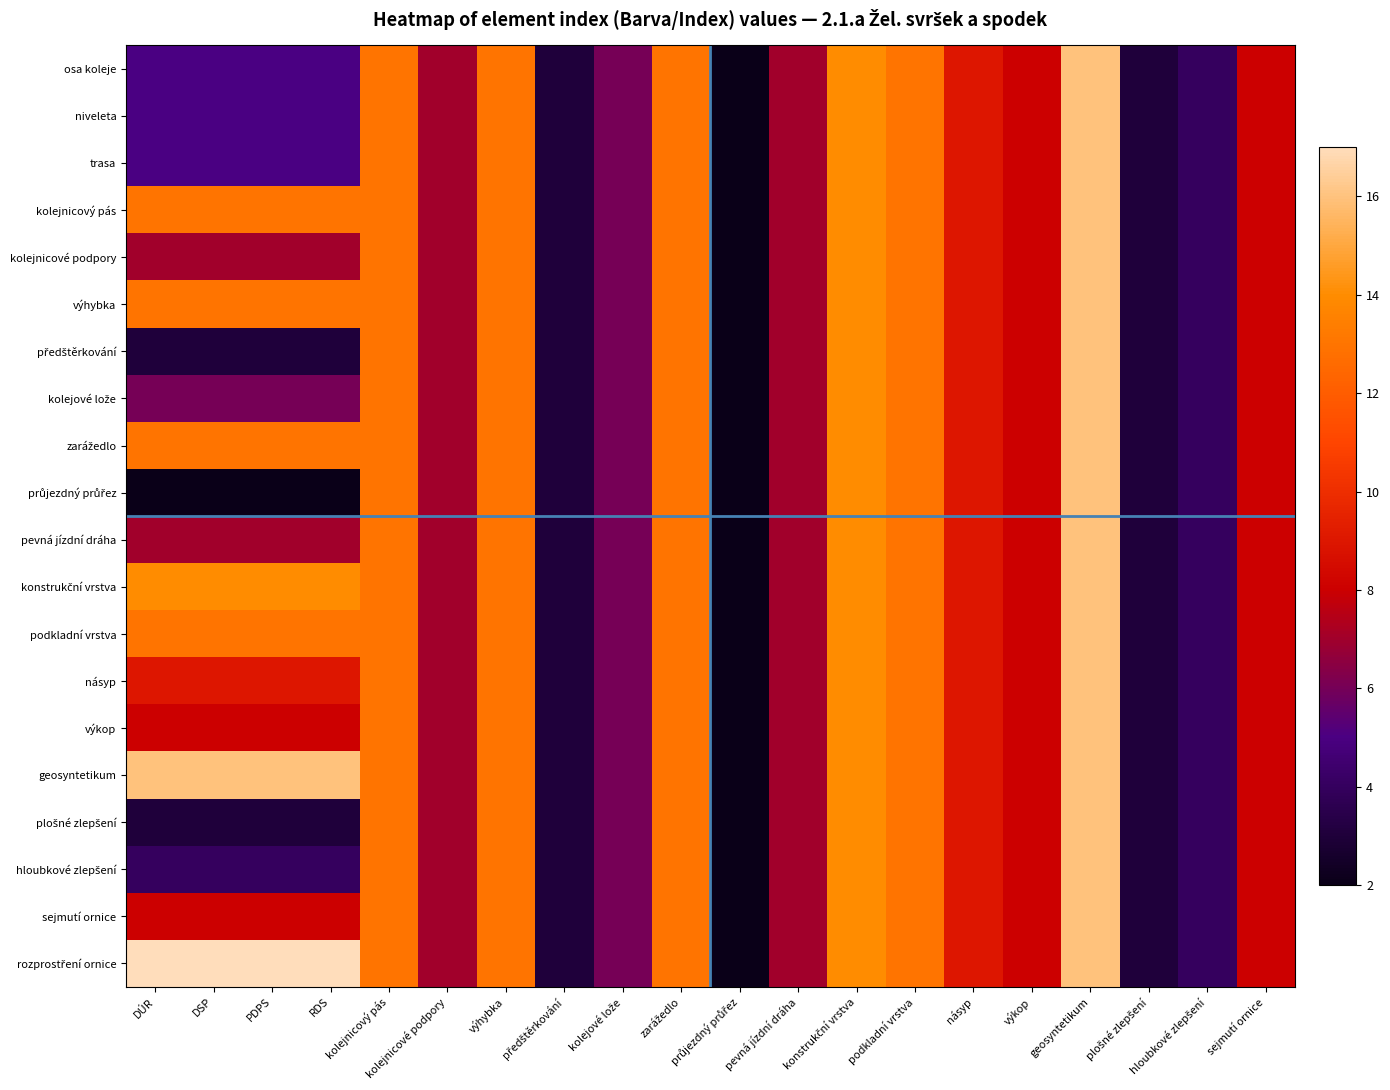

Count the number of categories in the chart.

20